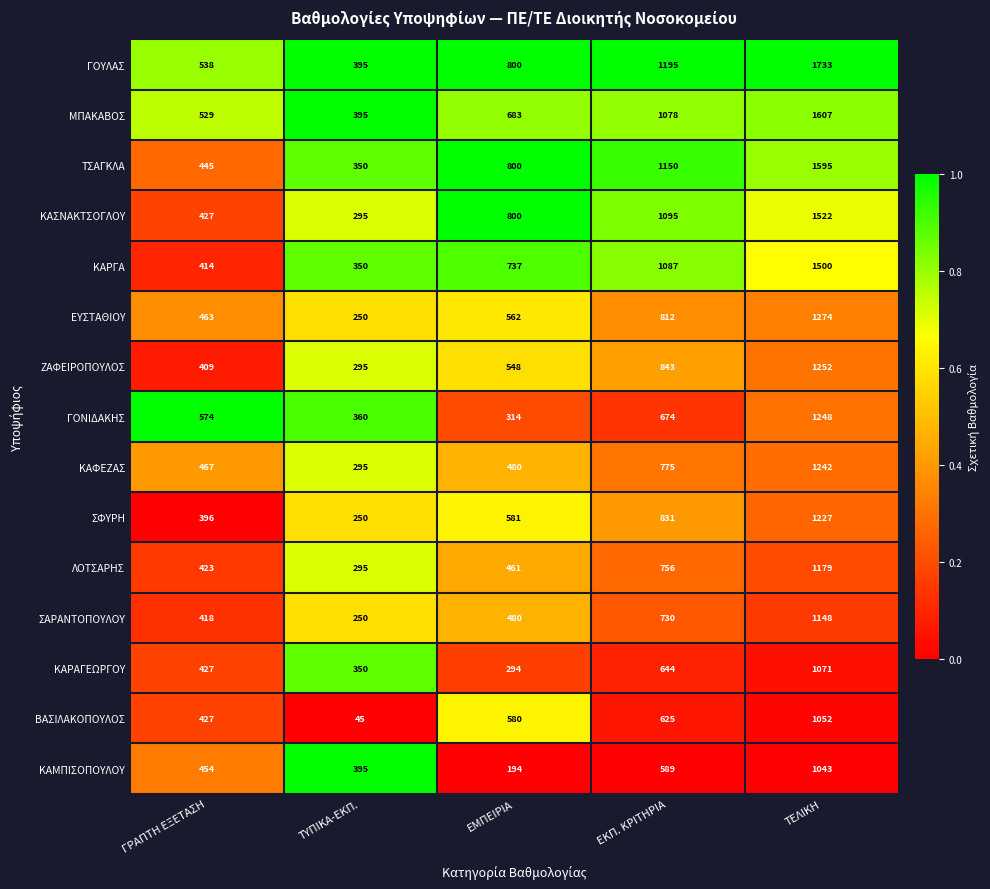

At which label does ΣΑΡΑΝΤΟΠΟΥΛΟΥ reach its peak?

ΤΕΛΙΚΗ